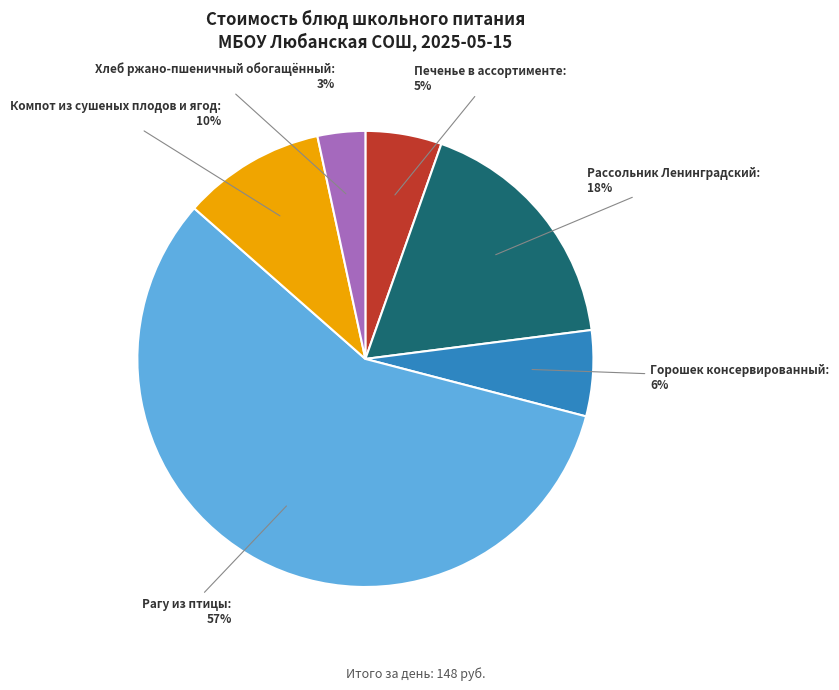

To the nearest percent, what is the average slice percentage?

17%